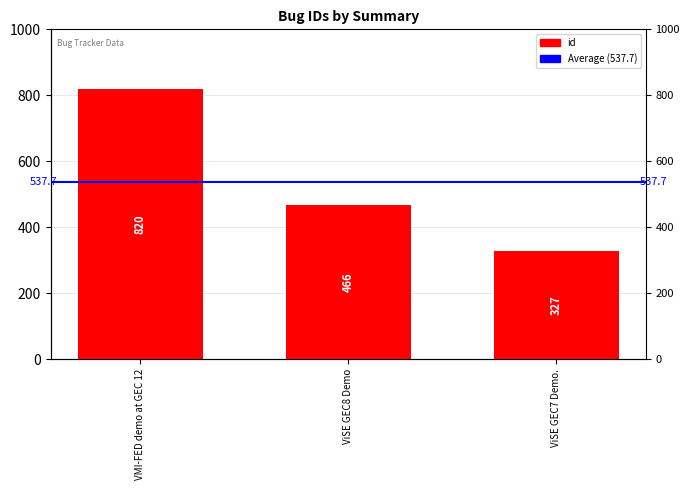

What is the smallest value displayed?

327